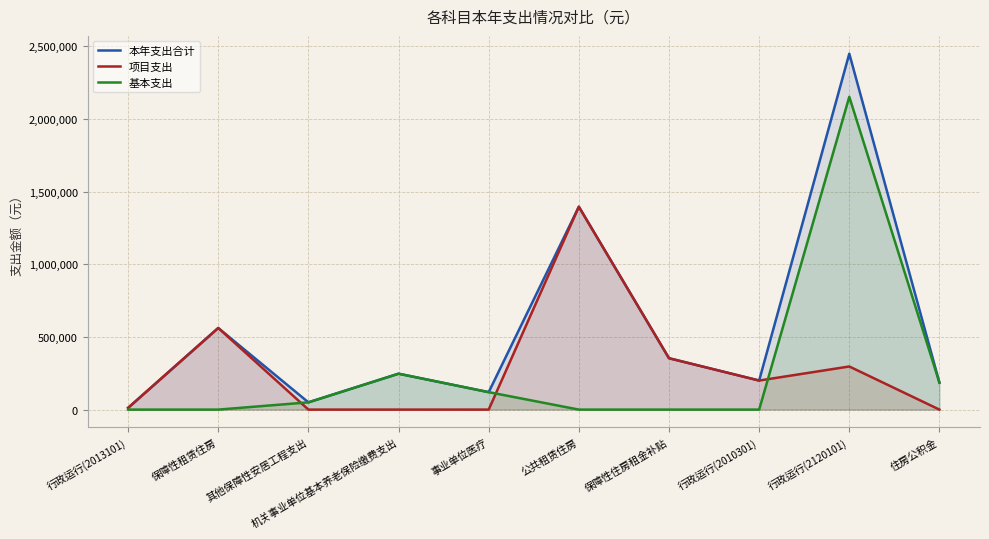

Where does the 本年支出合计 series first go above 247044?

保障性租赁住房